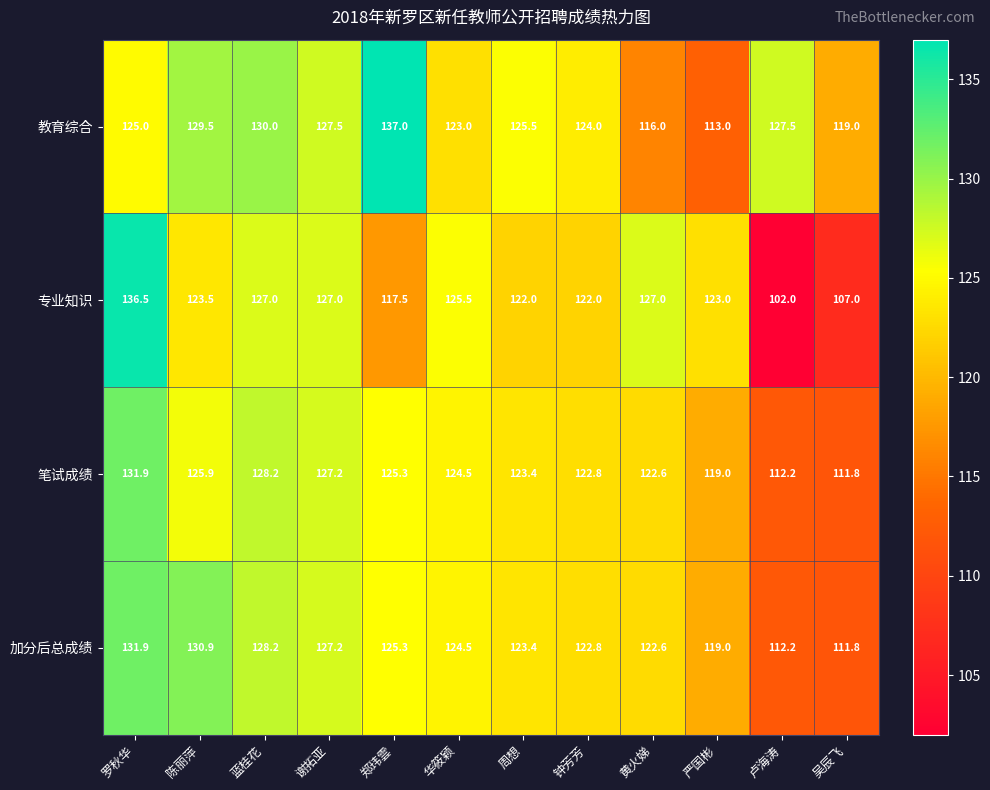

The 笔试成绩 series shows 182.4 at 严国彬. True or false?

False